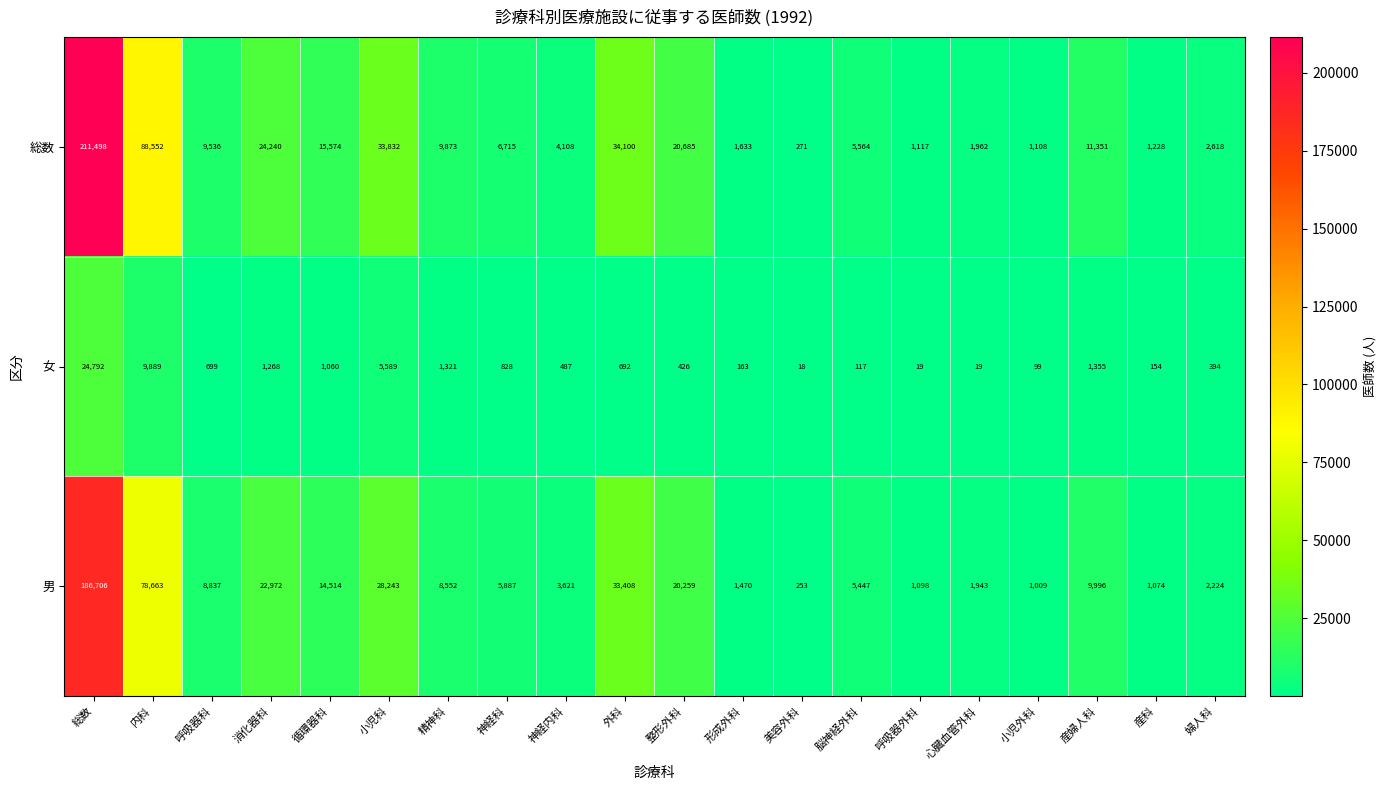

What is the difference between the maximum and minimum values in the 男 series?

186453